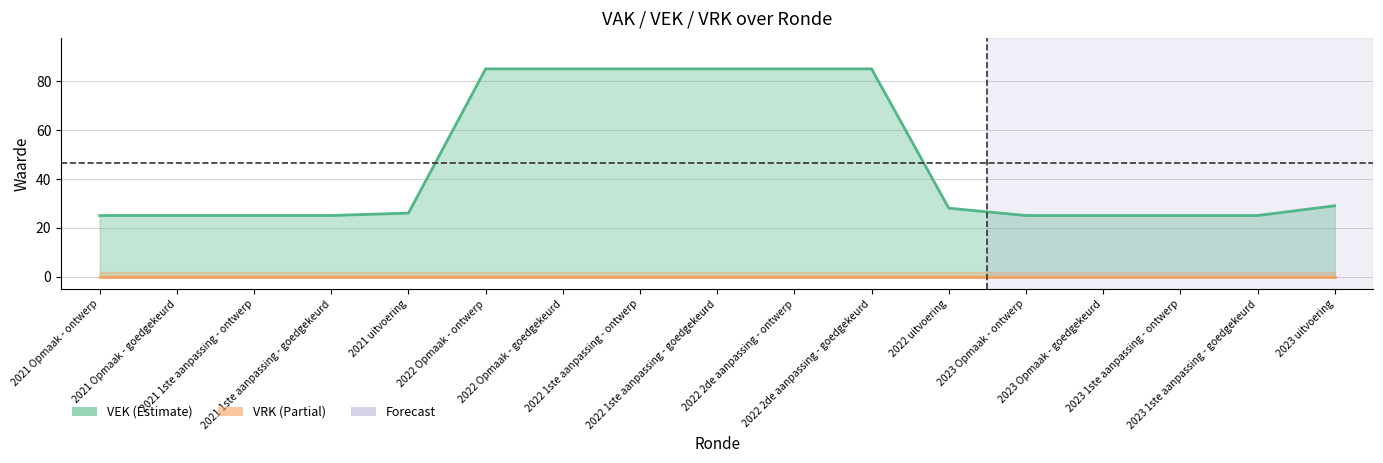

How many distinct data groups are displayed?

2